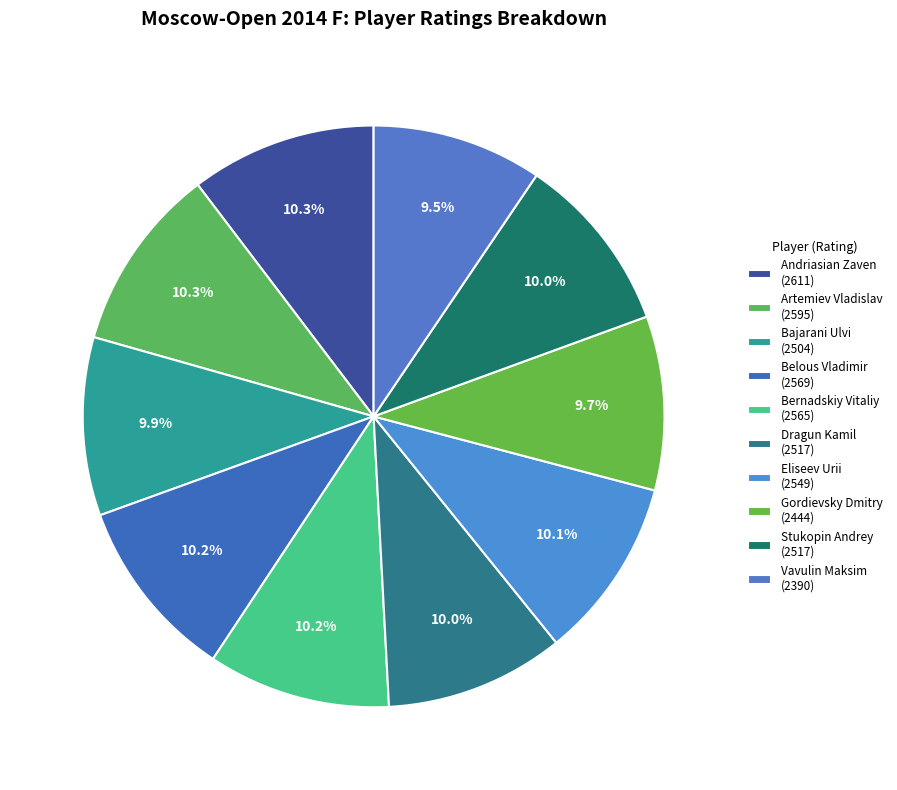

How many slices are in this pie chart?

10